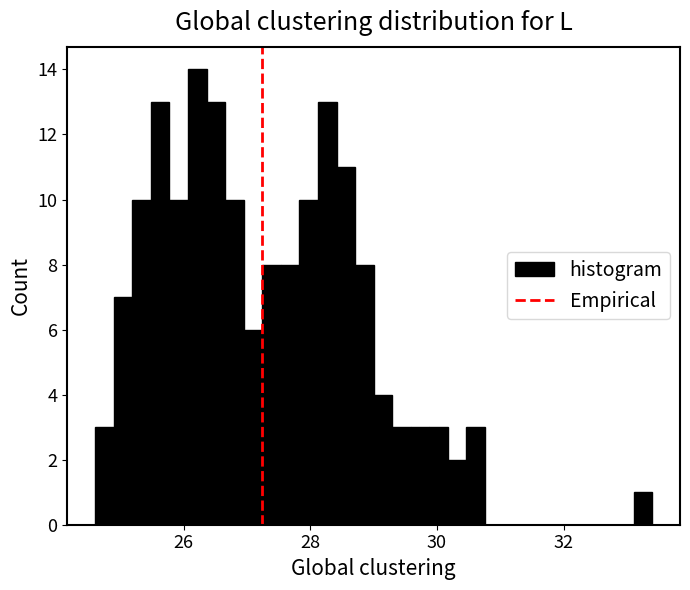

Around what value on the x-axis is the tallest bar? Give the approximate position of its centre, as read against the axis.

26.2